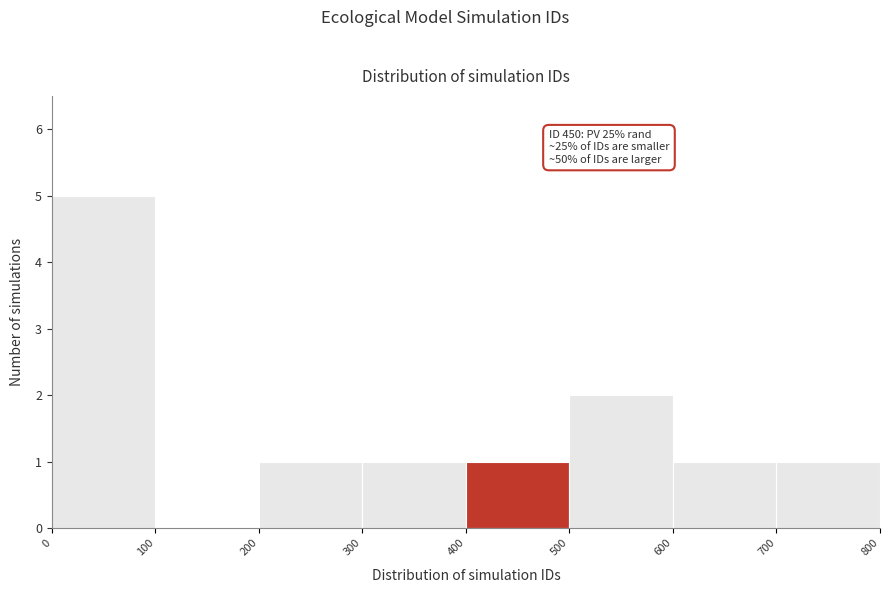

Which range on the x-axis has the tallest bar?

0 to 100